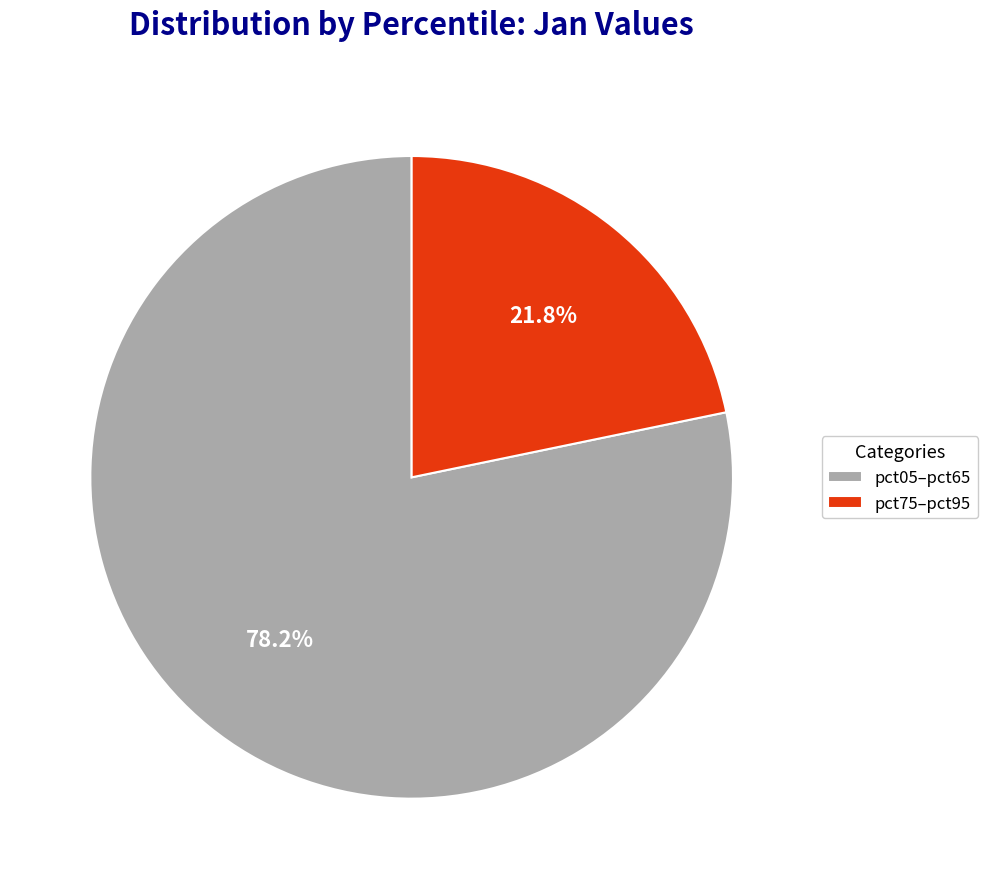

What is the total percentage of pct75–pct95 and pct05–pct65?

100.0%